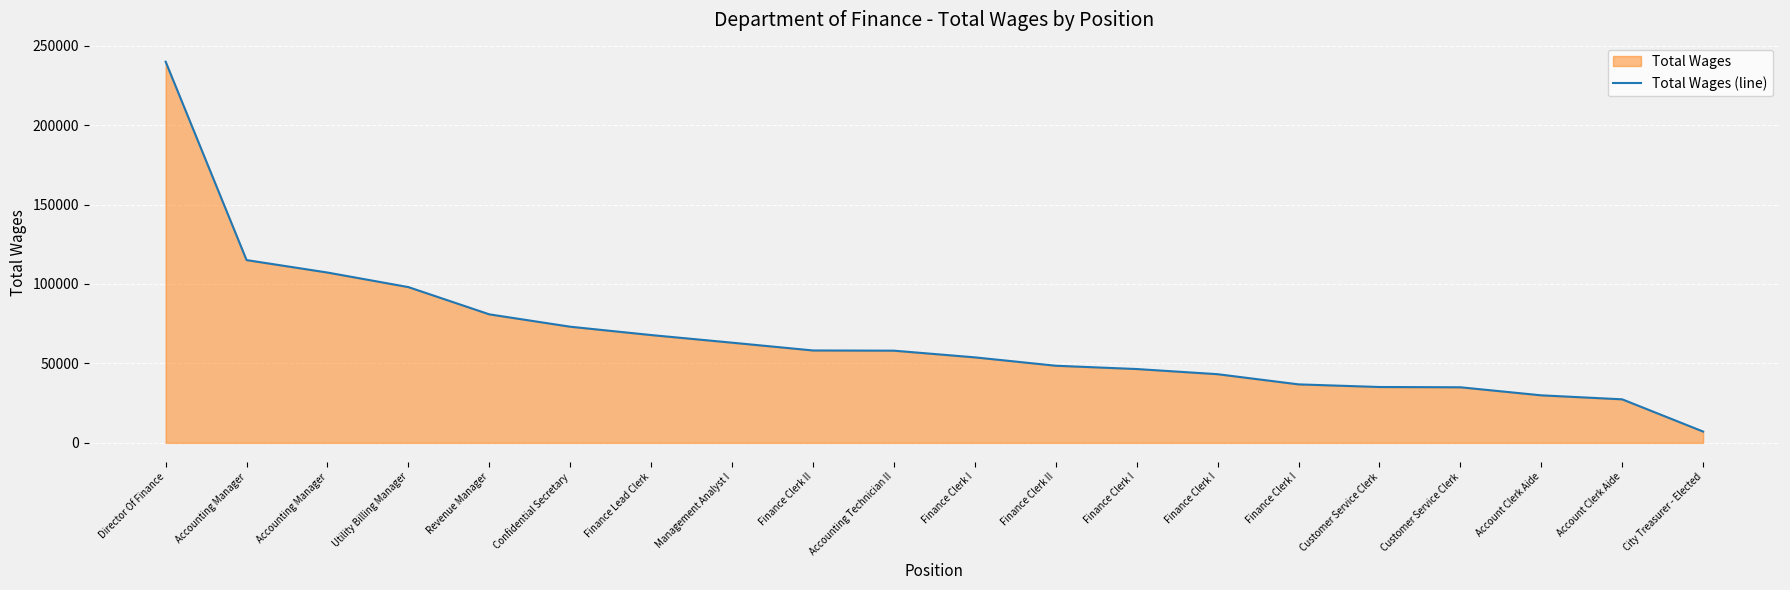

What is the label of the 10th point from the left?

Accounting Technician II